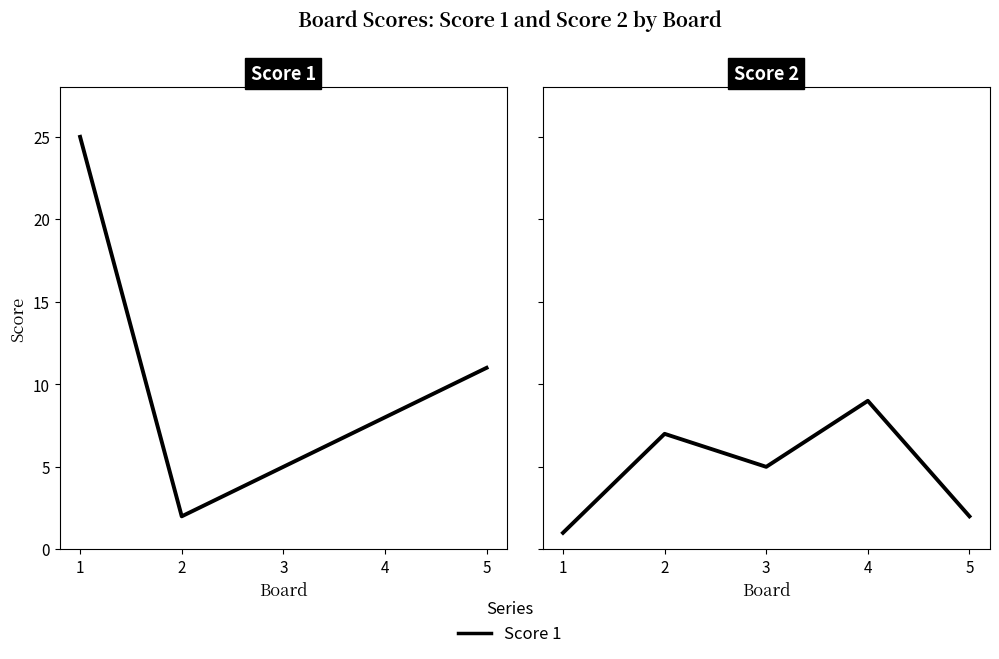

What is the highest value of the Score 2 series?

9